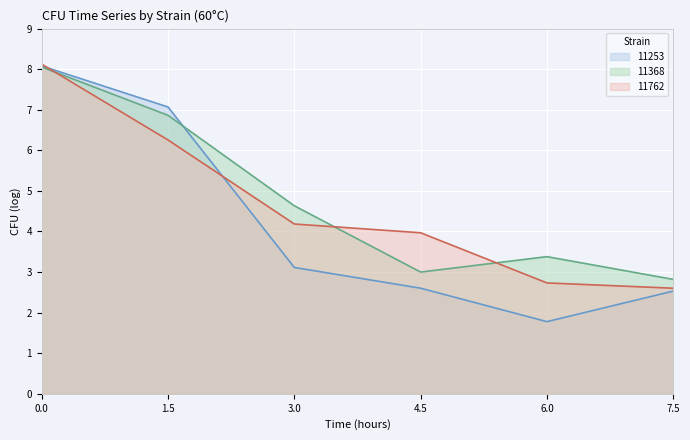

At 7.5, list the series in order from smallest to largest.

11253, 11762, 11368